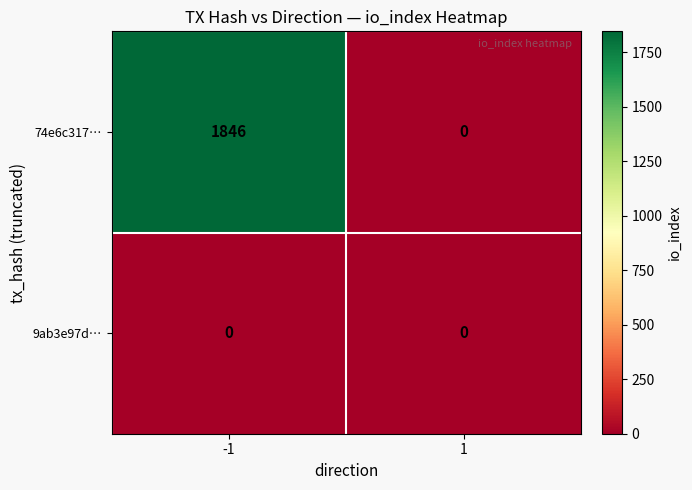

Which category has the highest value across all series?

-1